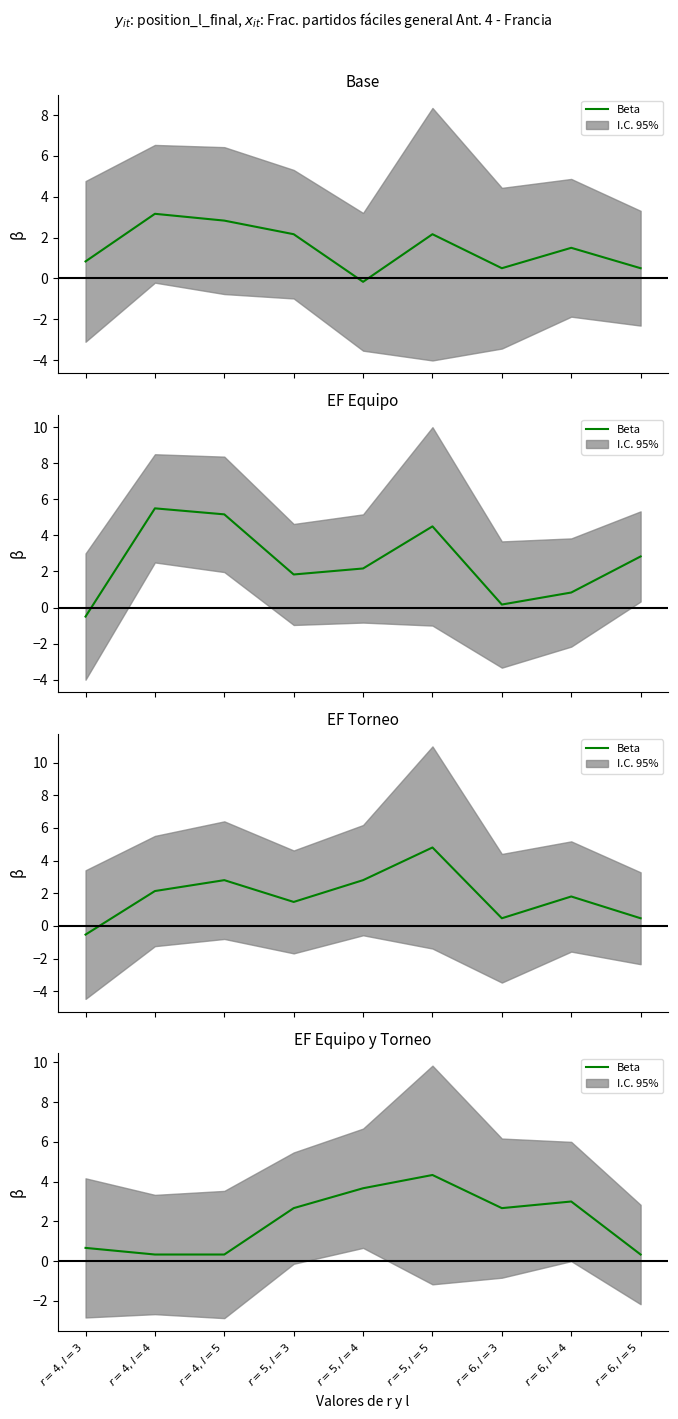

What is the sum of the values at $r=5, l=5$ and $r=6, l=3$?

7.0